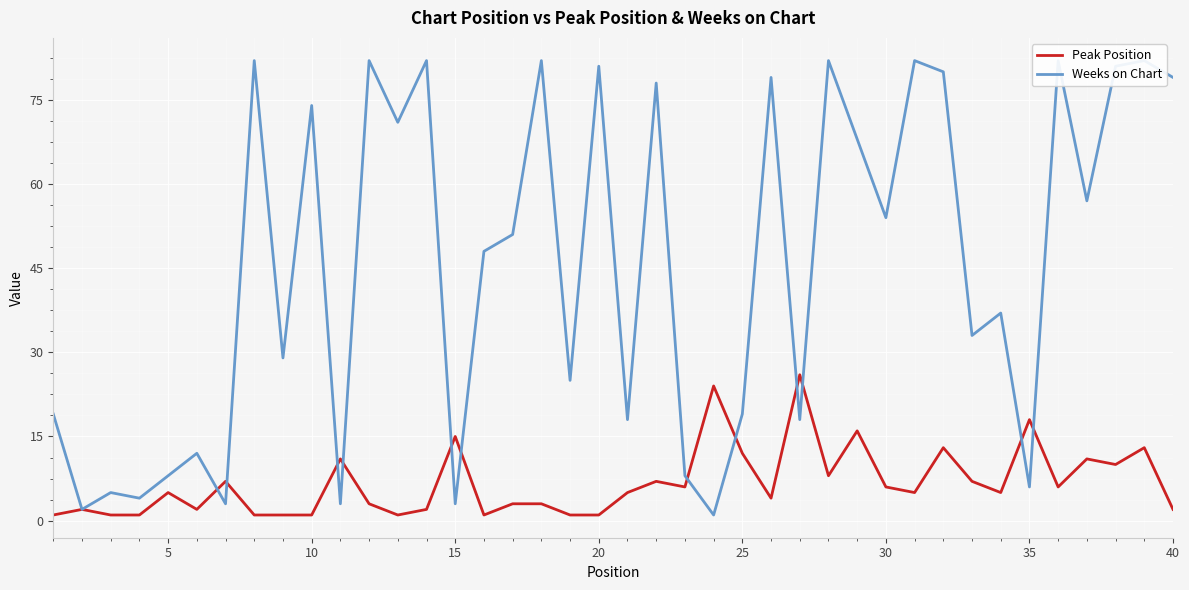

How many lines are shown in the chart?

2